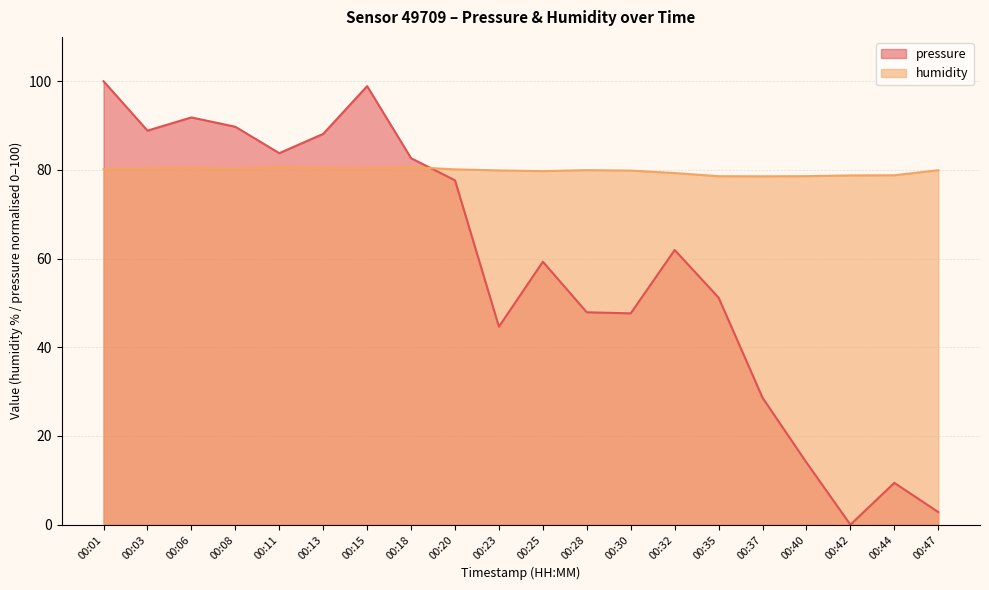

Rank the categories by pressure value from lowest to highest.

00:42, 00:47, 00:44, 00:40, 00:37, 00:23, 00:30, 00:28, 00:35, 00:25, 00:32, 00:20, 00:18, 00:11, 00:13, 00:03, 00:08, 00:06, 00:15, 00:01